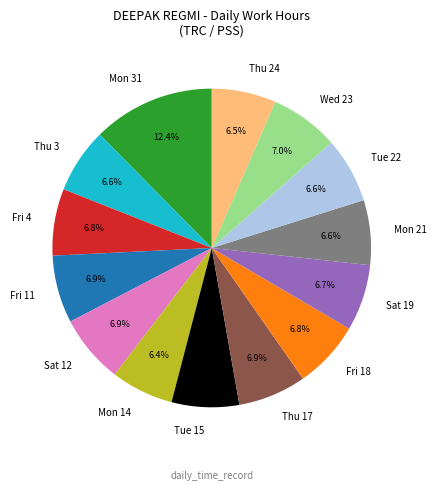

Which has a higher value, Mon 14 or Wed 23?

Wed 23